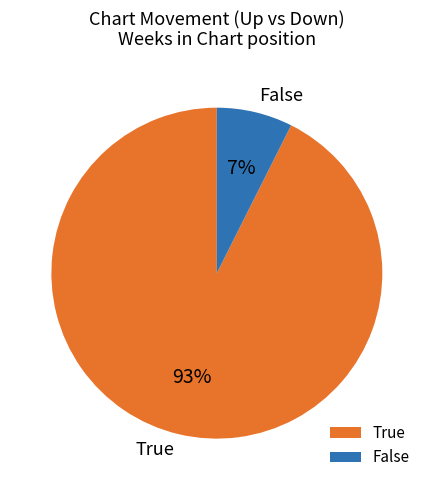

To the nearest percent, what is the combined percentage of True and False?

100%